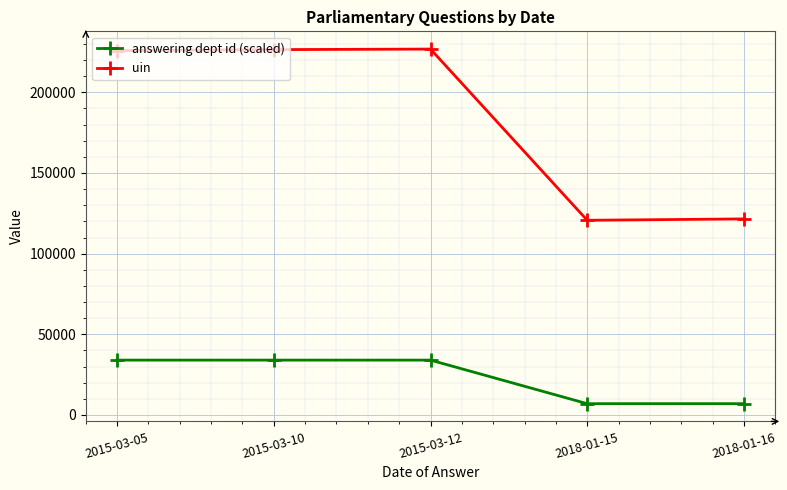

True or false: answering dept id (scaled) and uin cross at least once.

False